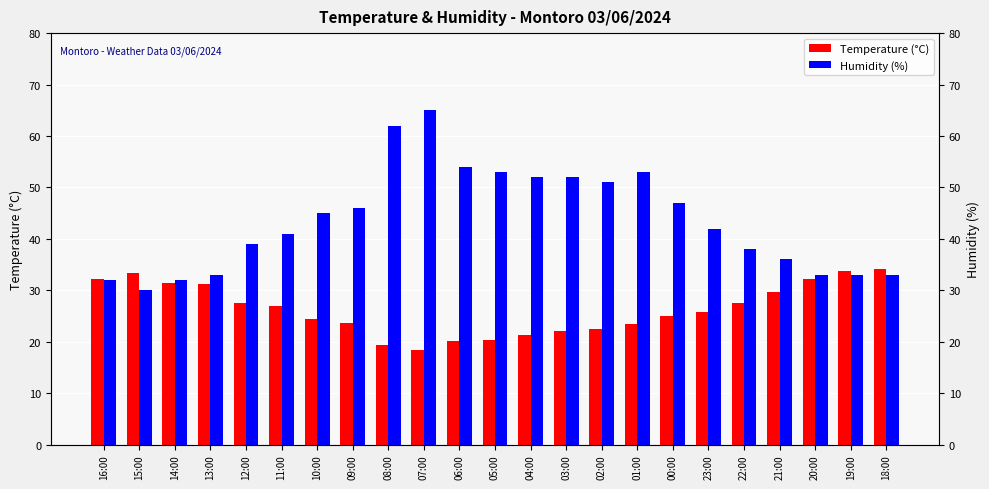

How many bars are there in each group?

2